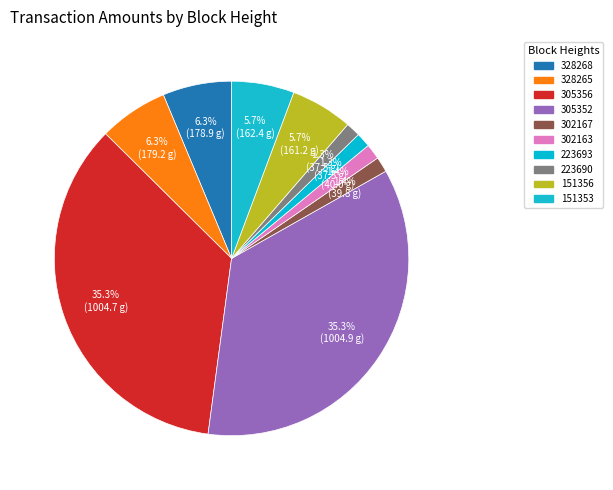

Which slice is the largest?

305352